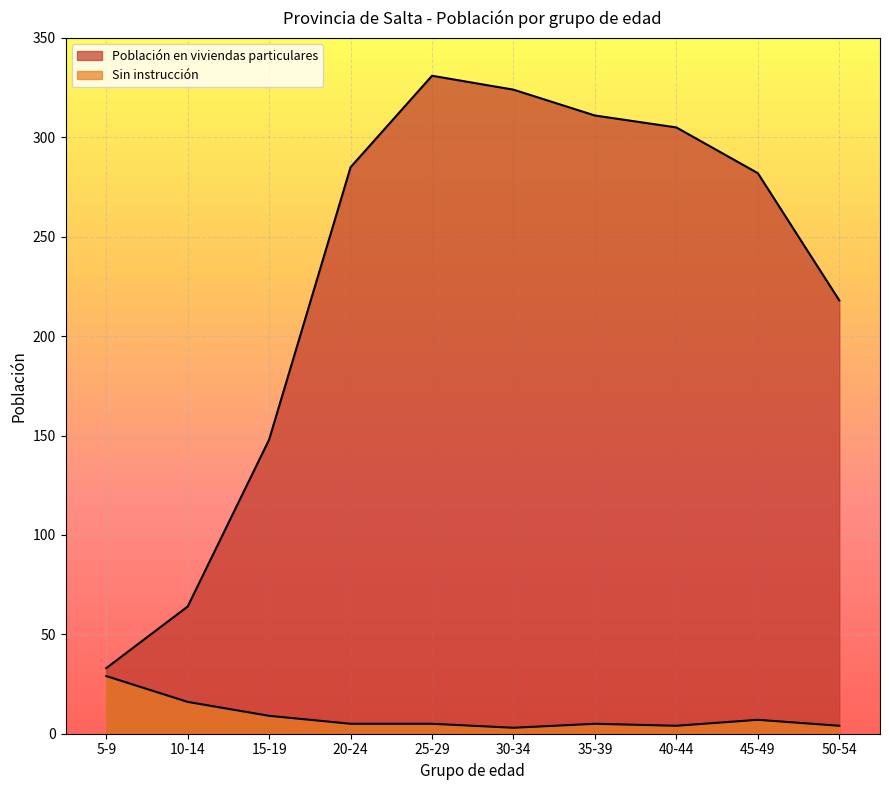

Is it true that Sin instrucción equals 1 at 40-44?

False